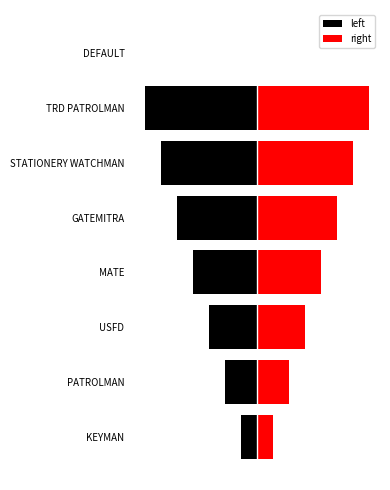

The left series shows -7 at MATE. True or false?

False